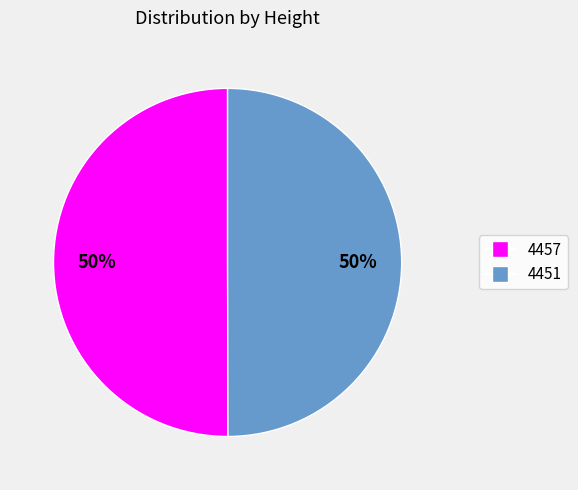

To the nearest percent, what percentage of the pie is 4457?

50%